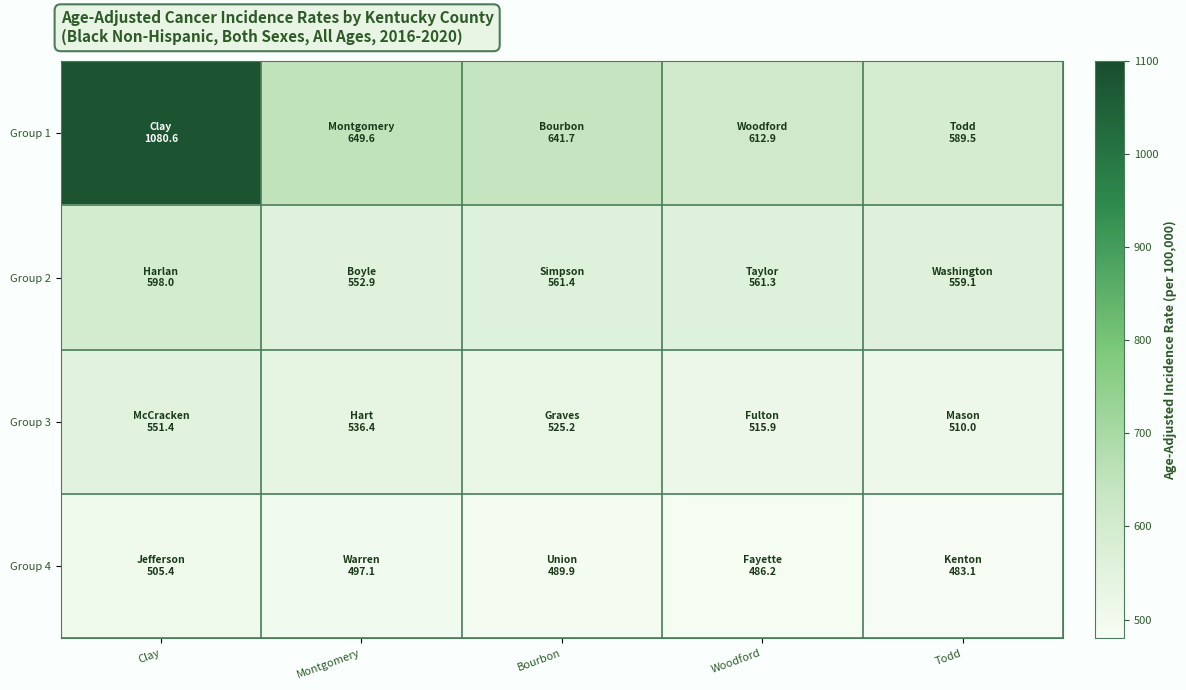

At which category is the sum across all series the highest?

Clay